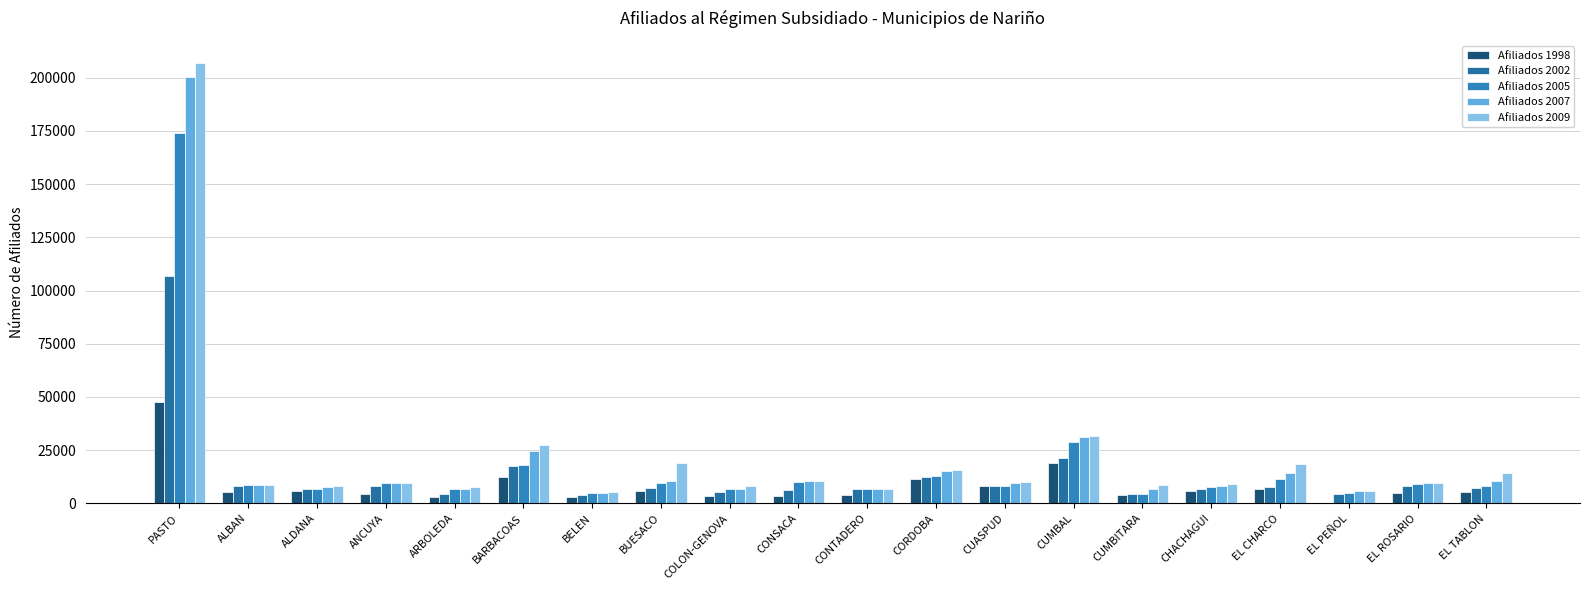

Reading right to left, list all the values displayed in this chart.

Afiliados 1998: 5558	5013	0	6709	5727	3741	19188	8084	11385	3927	3466	3656	6035	2844	12575	3168	4267	5659	5300	47709
Afiliados 2002: 7089	8092	4553	7847	6916	4252	21364	8242	12418	6728	6405	5303	7027	4147	17438	4182	8110	6697	8247	106765
Afiliados 2005: 8359	9289	5066	11225	7591	4585	29072	8370	12966	6781	10071	6672	9588	4730	18089	6667	9509	6797	8825	173856
Afiliados 2007: 10493	9380	5739	14131	7971	6721	31238	9493	15226	6794	10490	6786	10385	4752	24424	6742	9547	7631	8858	200190
Afiliados 2009: 14112	9381	5977	18649	9181	8510	31629	9888	15743	6794	10490	8370	19162	5407	27204	7529	9547	8153	8858	207050